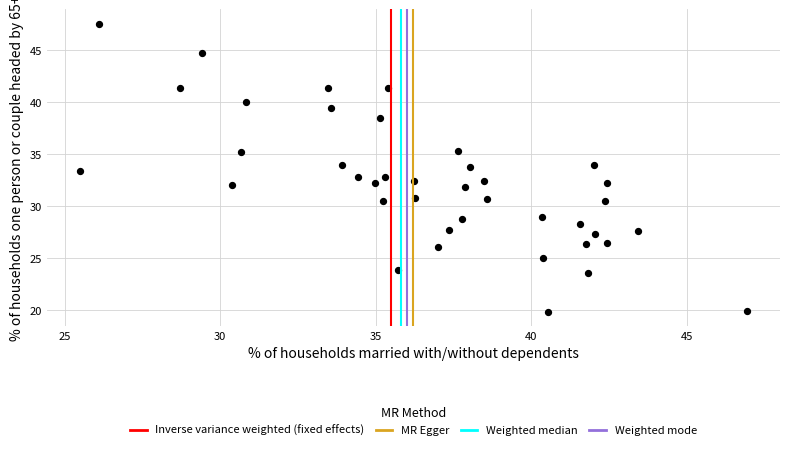

What is the range of Y values (max minus min)?

27.7